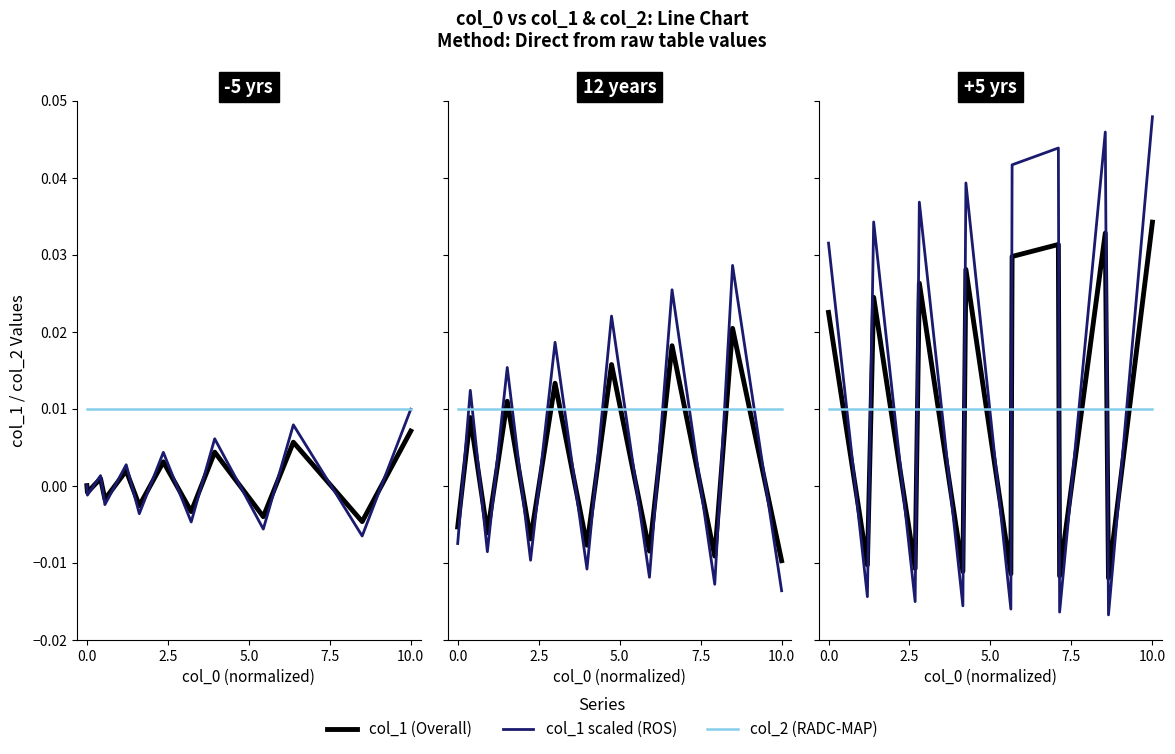

How many interior local valleys does the col_1 scaled (ROS) series have?

6